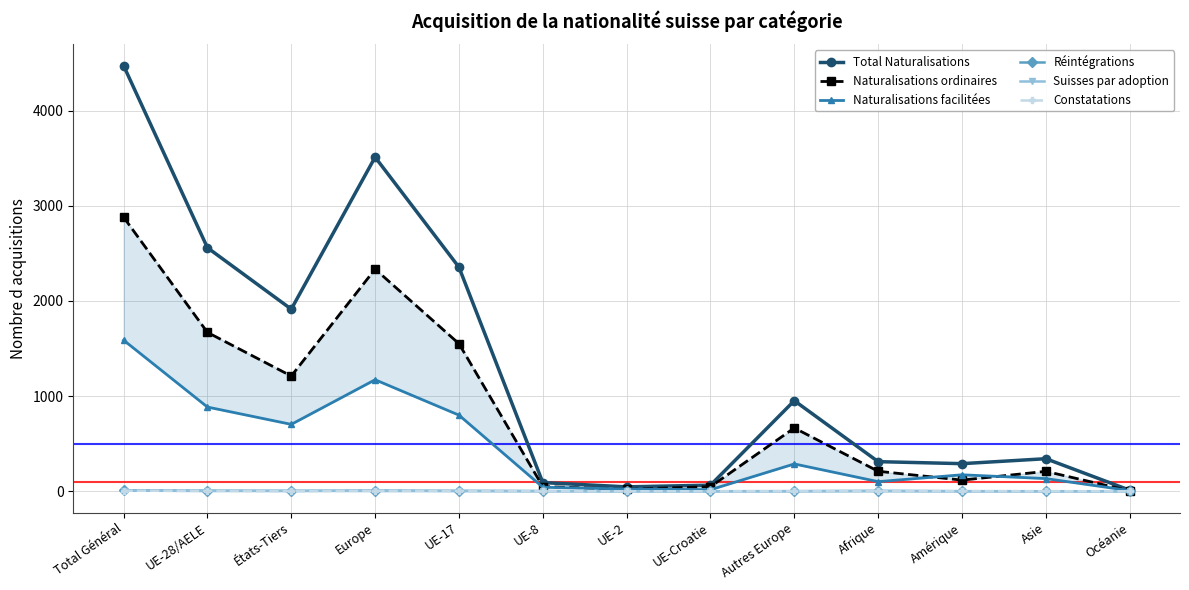

Which series changed the most between UE-28/AELE and États-Tiers?

Total Naturalisations